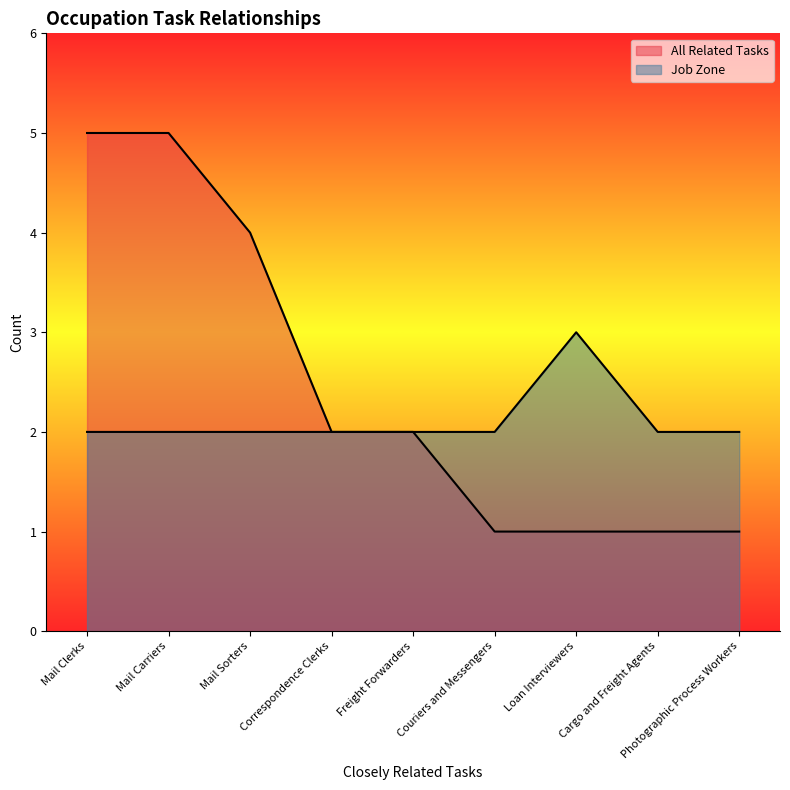

True or false: Job Zone and All Related Tasks intersect in this chart.

False